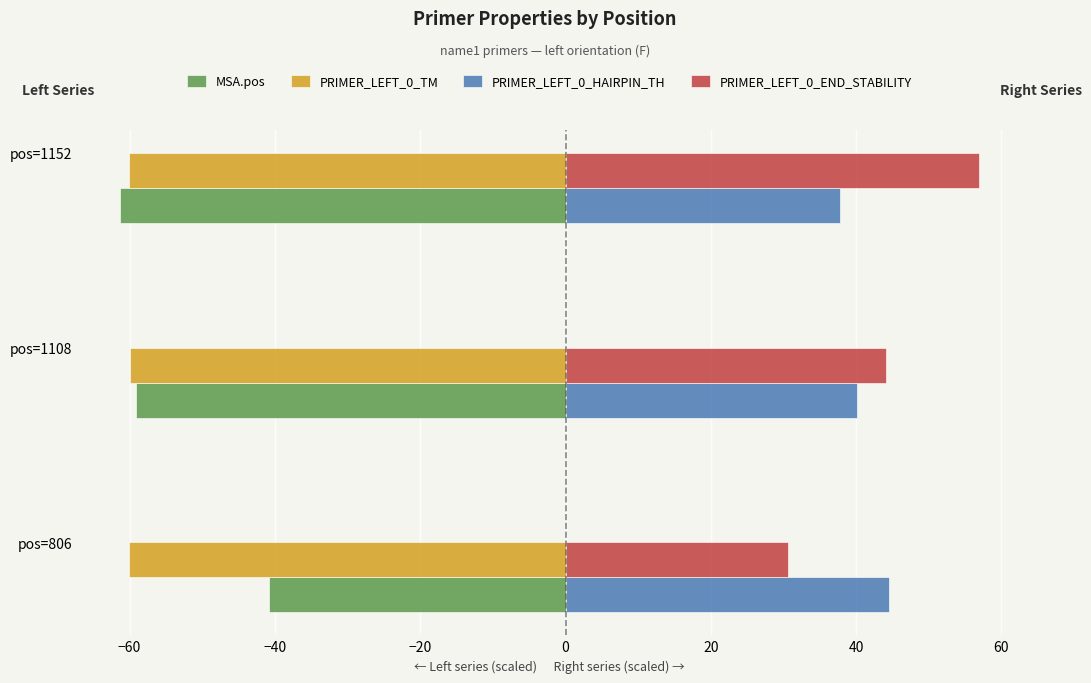

True or false: PRIMER_LEFT_0_TM has a value of -60.1 at pos=806.

True